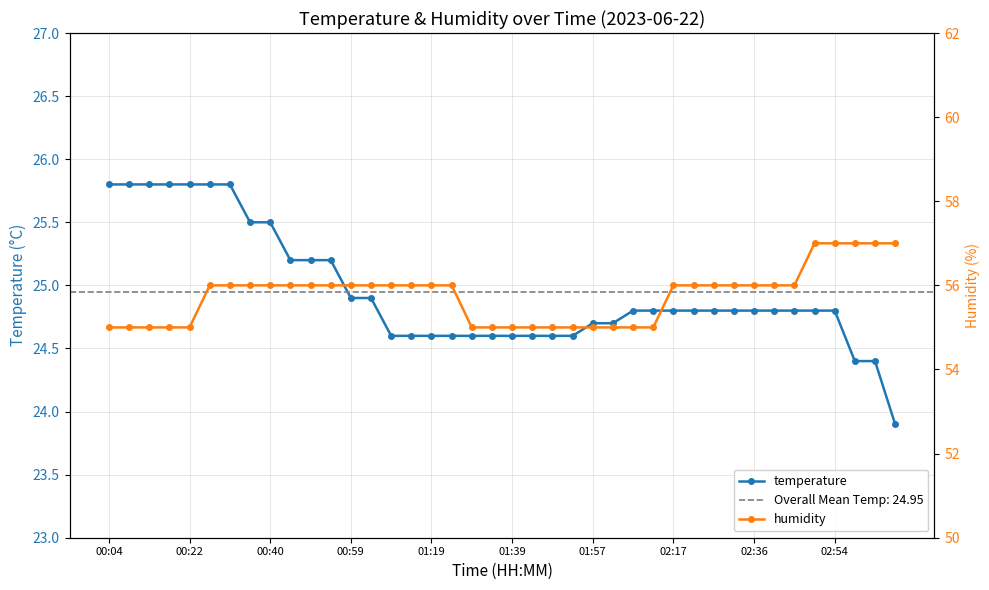

Where does the temperature series first go above 24?

00:04